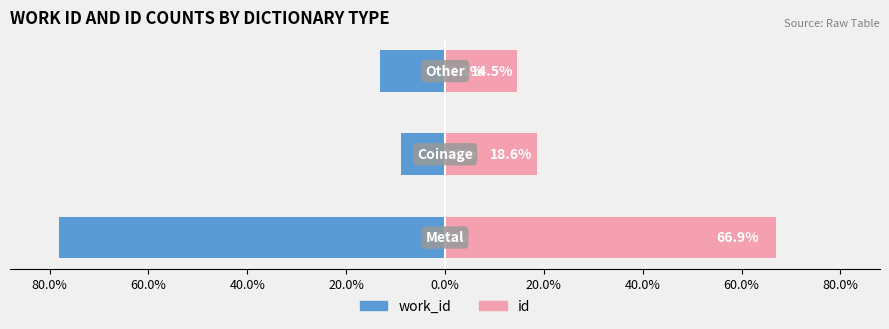

Rank the series at 80.0% from highest to lowest value.

id, work_id